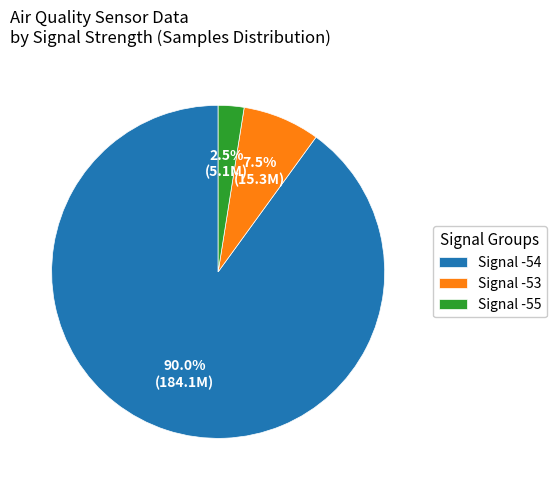

Is there a majority slice in this chart?

Yes